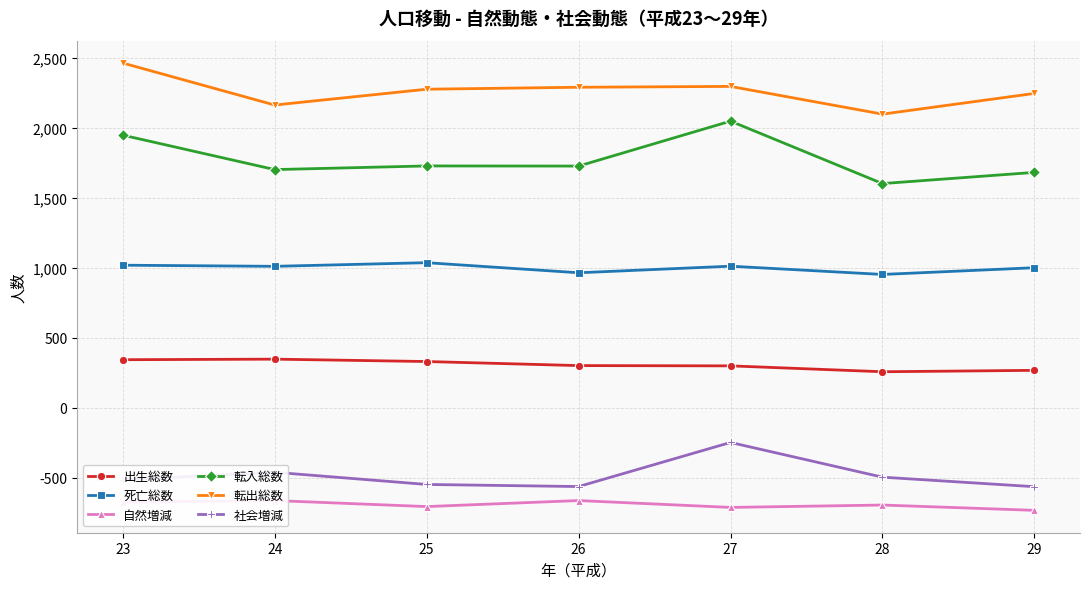

What is the difference between the 自然増減 values at 23 and 27?

37